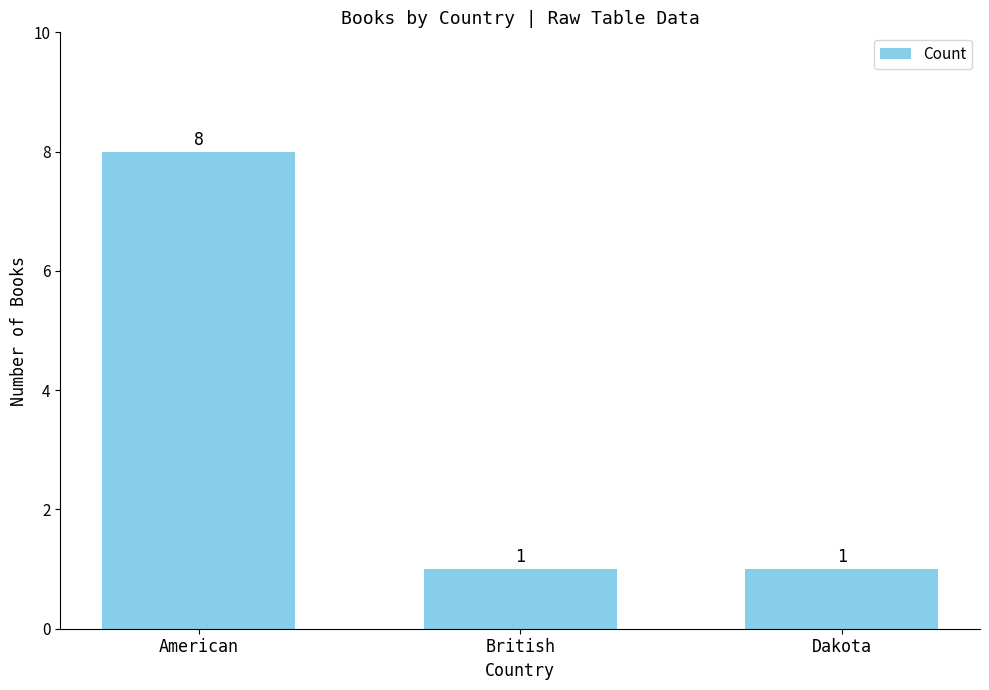

Are the bars grouped side by side (vs. stacked)?

No